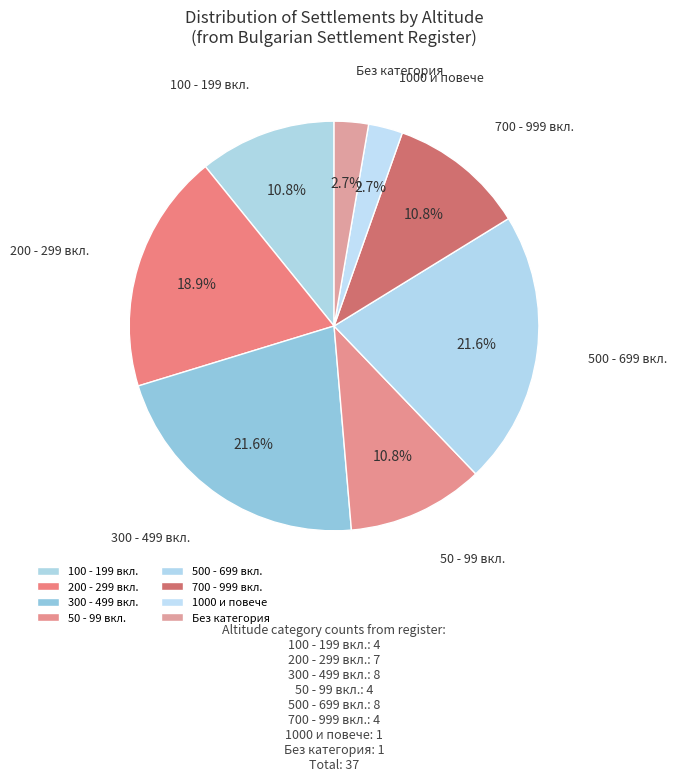

Approximately how many times larger is the value at 200 - 299 вкл. compared to 100 - 199 вкл.?

1.8